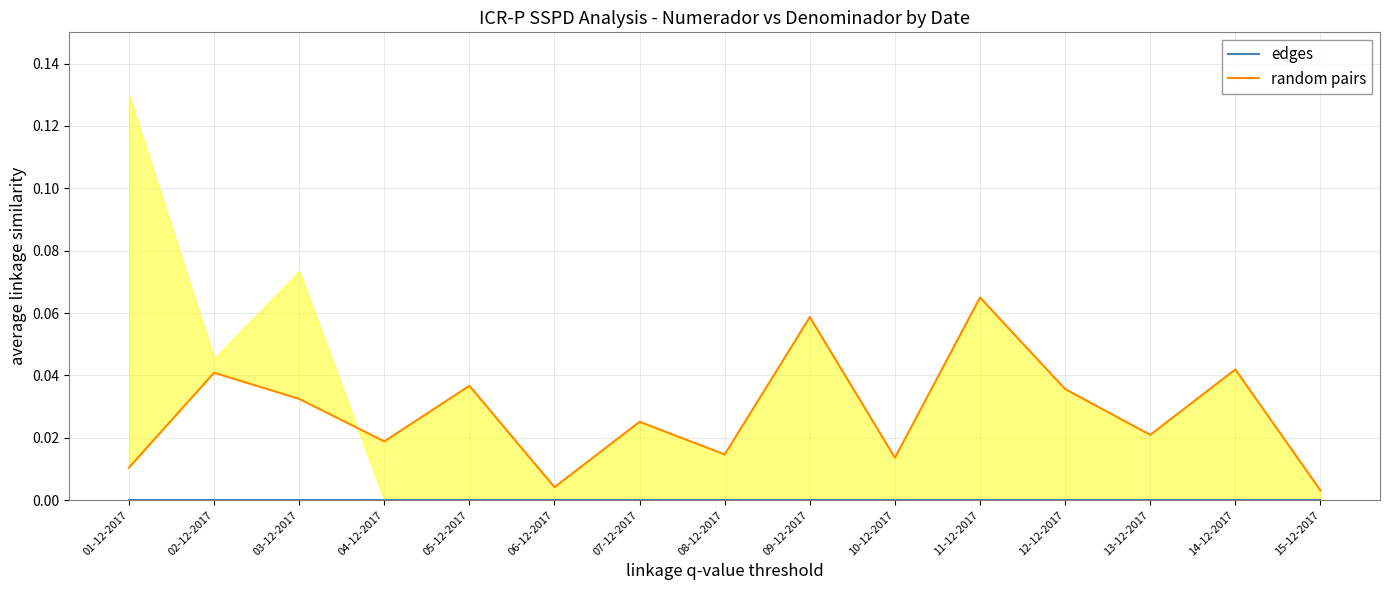

At 03-12-2017, list the series in order from smallest to largest.

edges, random pairs